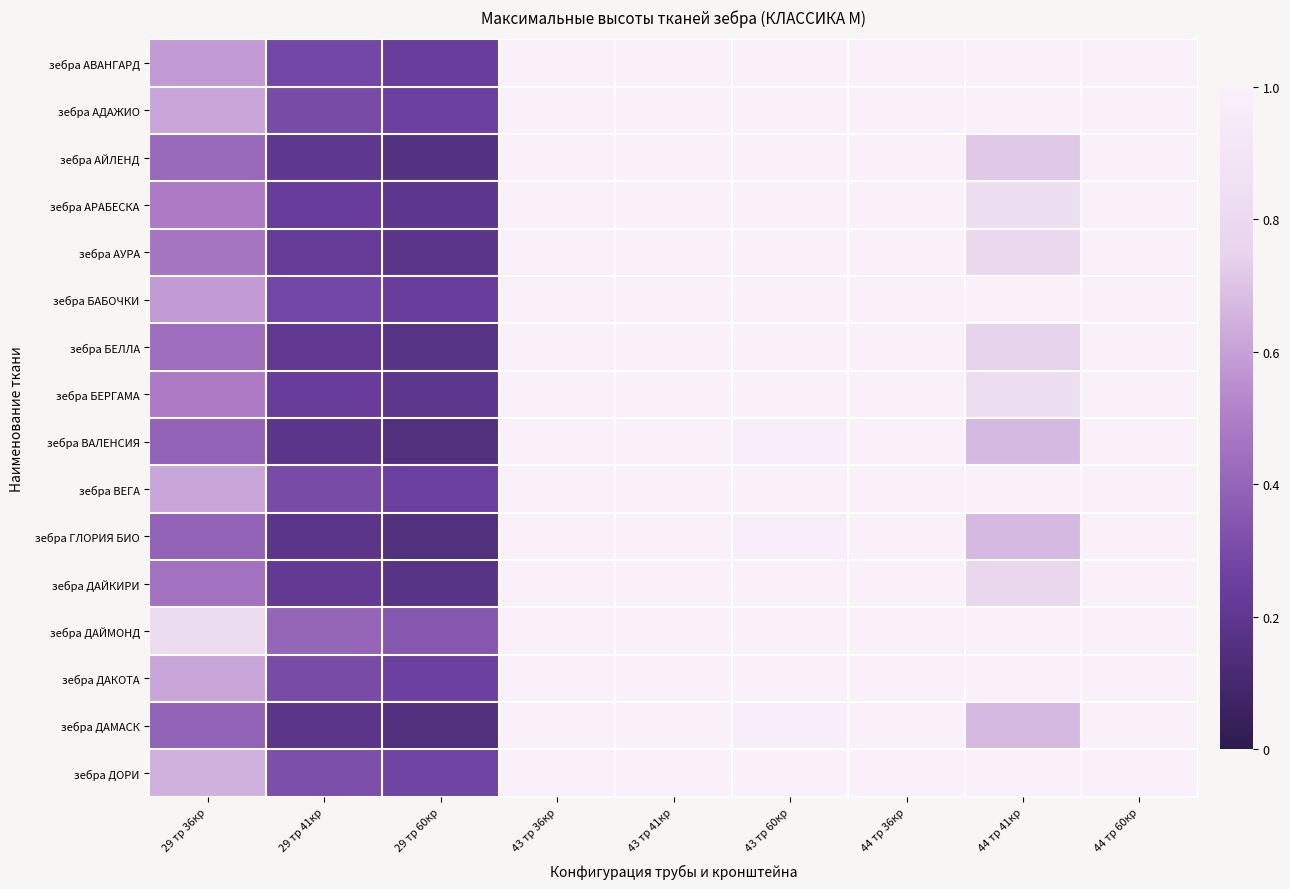

Between 44 тр 41кр and 44 тр 60кр, which series saw the biggest shift?

зебра ВАЛЕНСИЯ